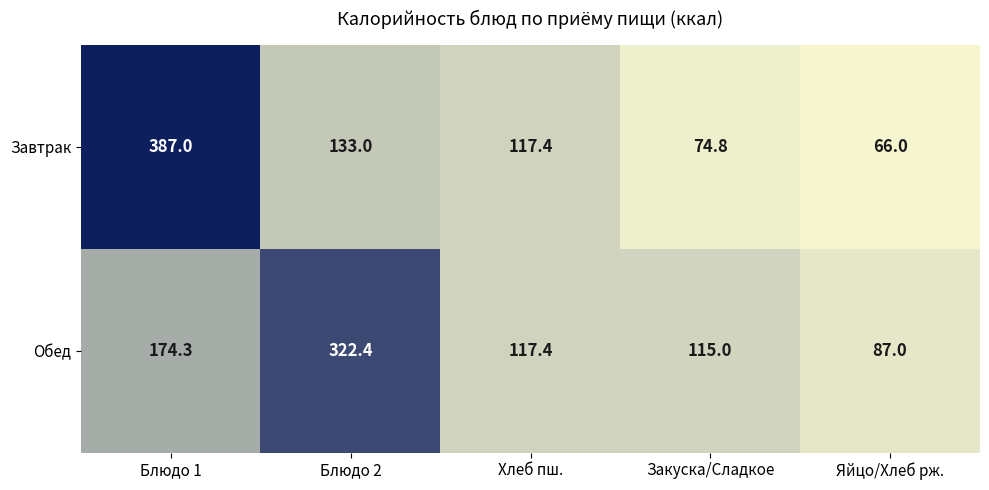

At which label does Завтрак first exceed 117?

Блюдо 1